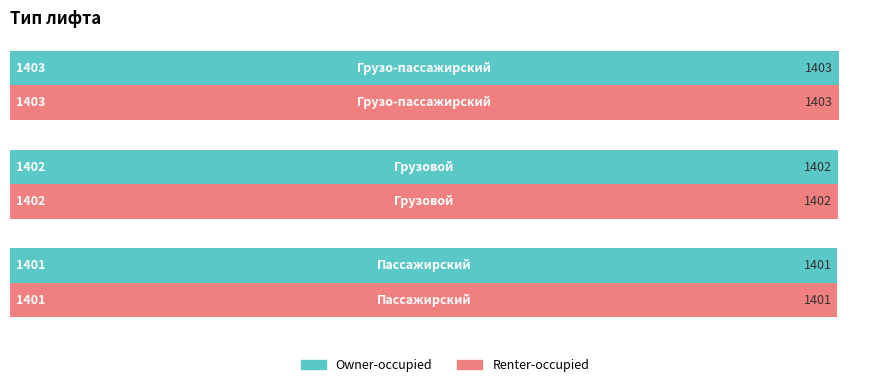

Count the Owner-occupied values in the range 1401 to 1403.

3